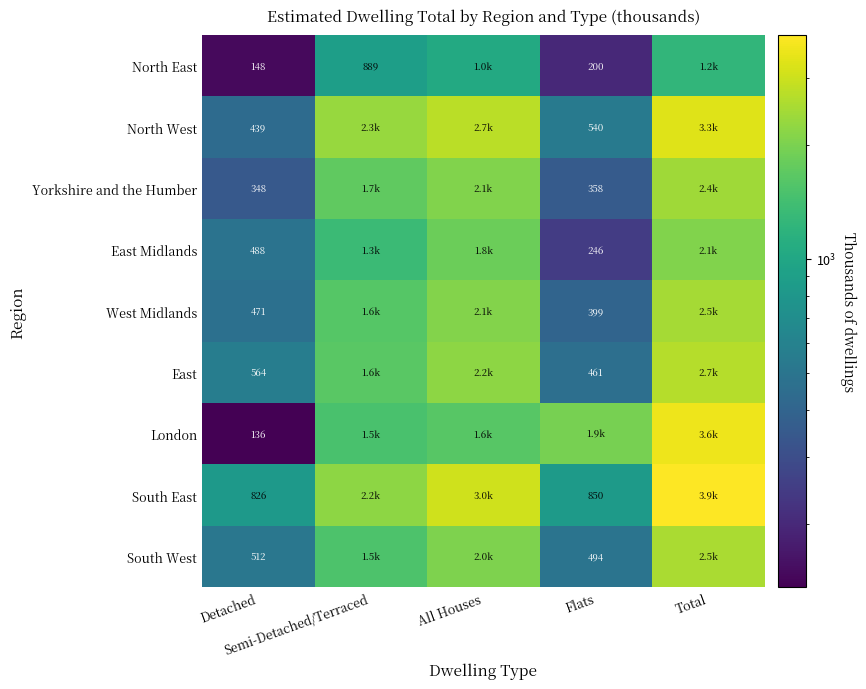

At which label does South West reach its peak?

Total